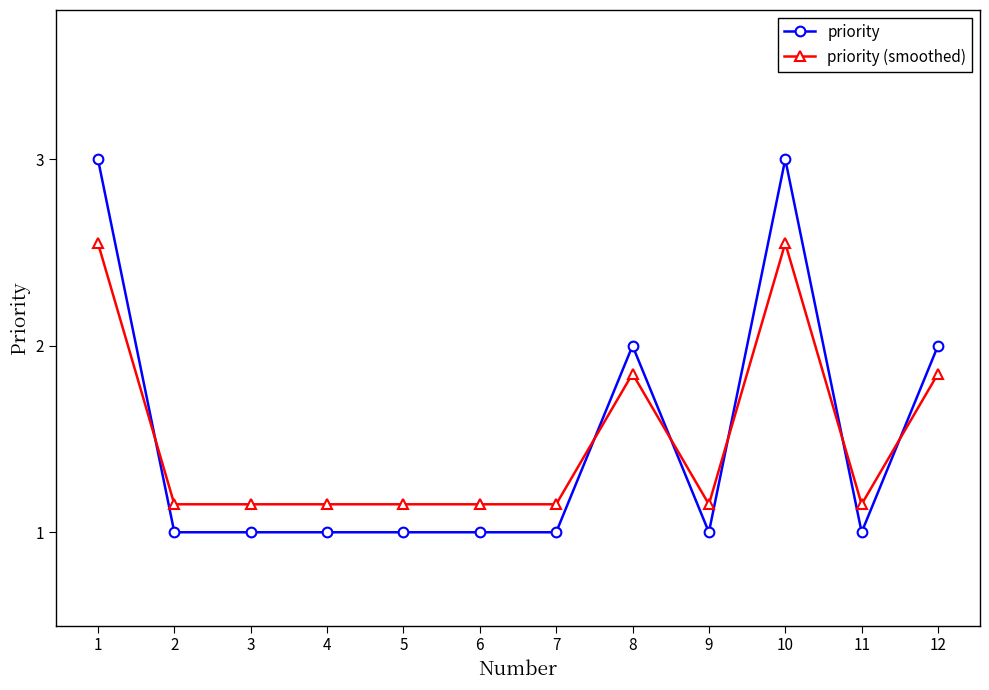

Is the value of priority (smoothed) at 4 greater than the value of priority at 1?

No